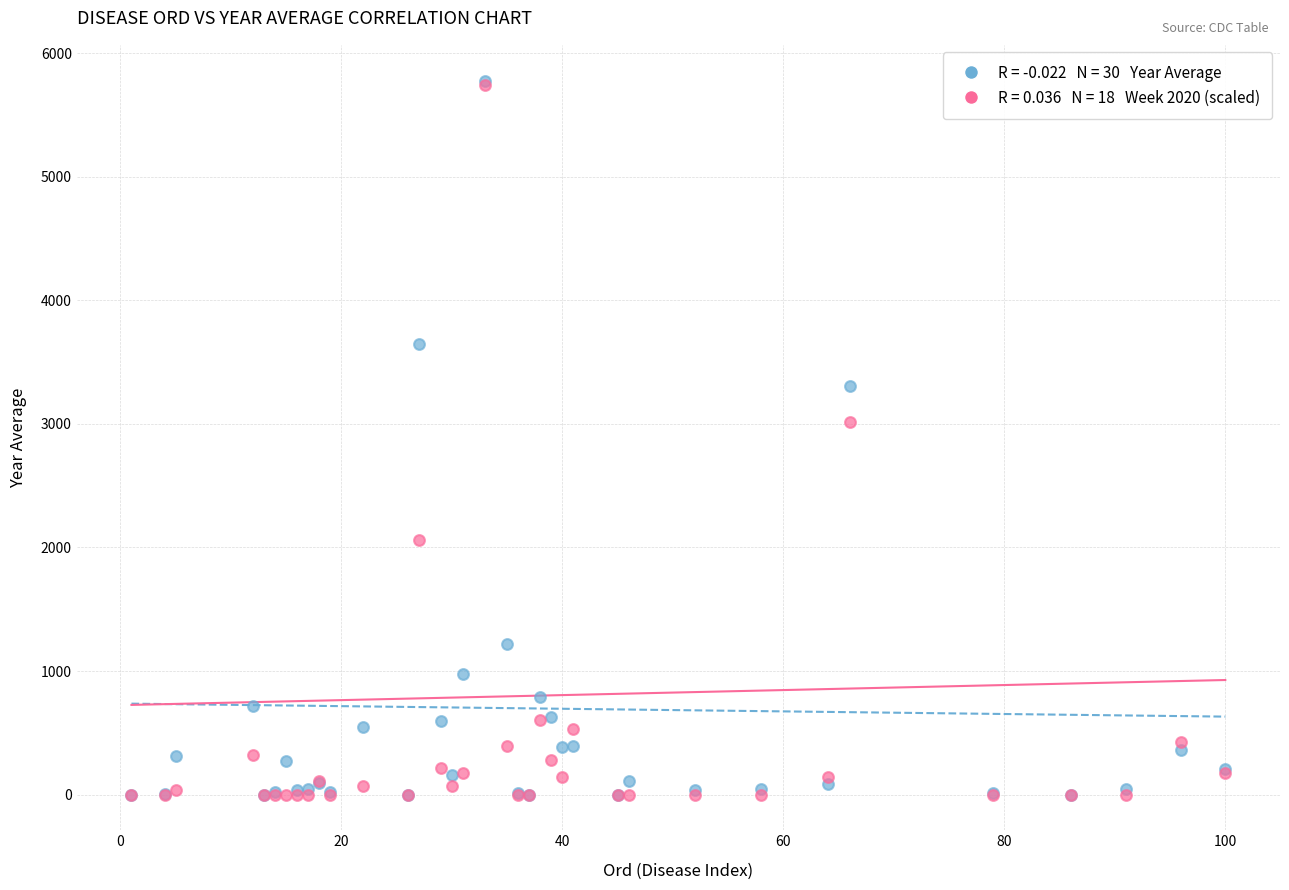

Across all series, what Y value is closest to 2889?

3014.0